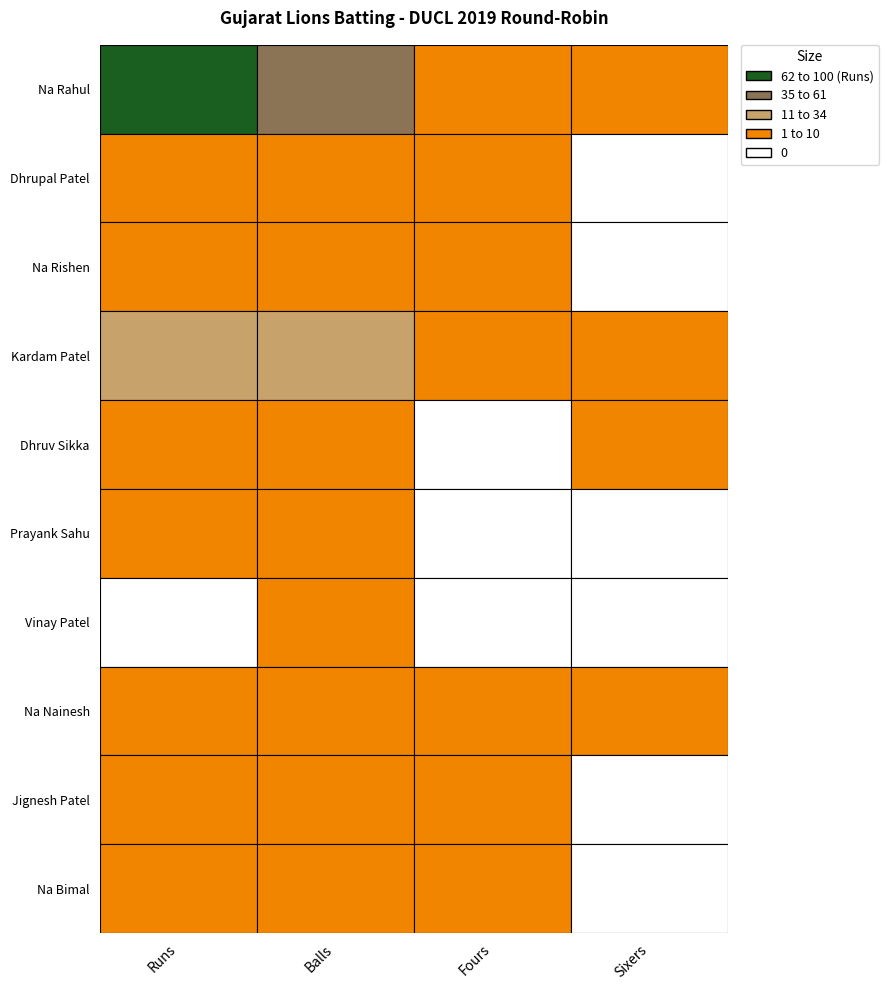

What is the difference between the maximum and minimum values in the Prayank Sahu series?

3